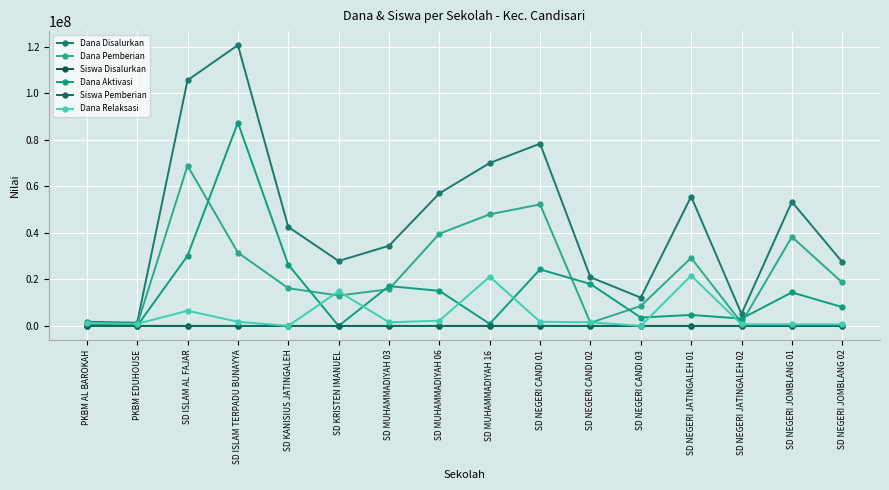

What is the difference between the maximum and second lowest values in the Dana Disalurkan series?

118800000